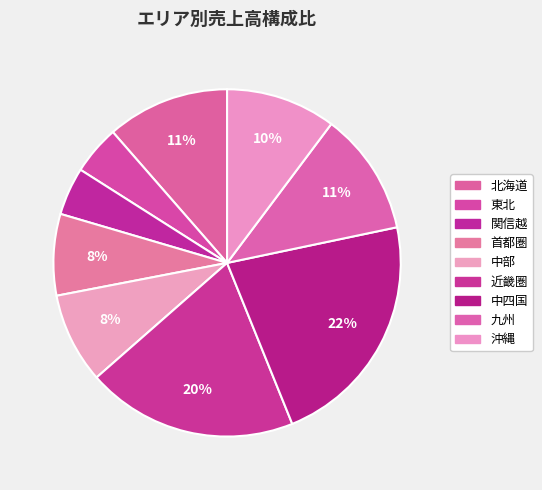

Is there any slice that represents more than half of the pie?

No